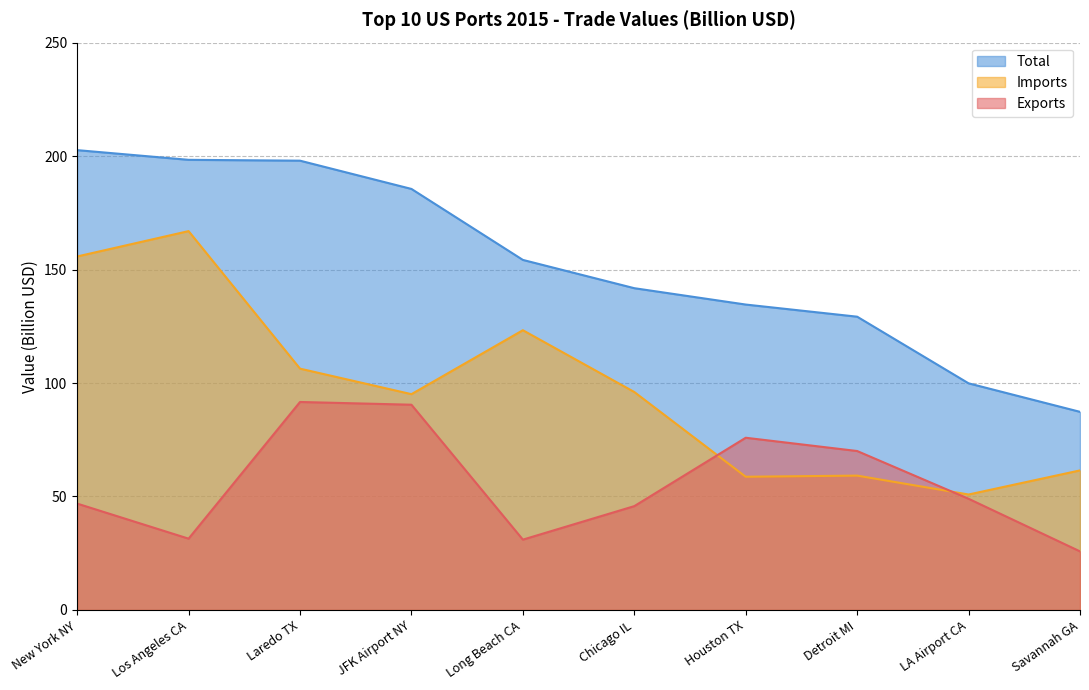

Where is the first local minimum for Imports?

JFK Airport NY